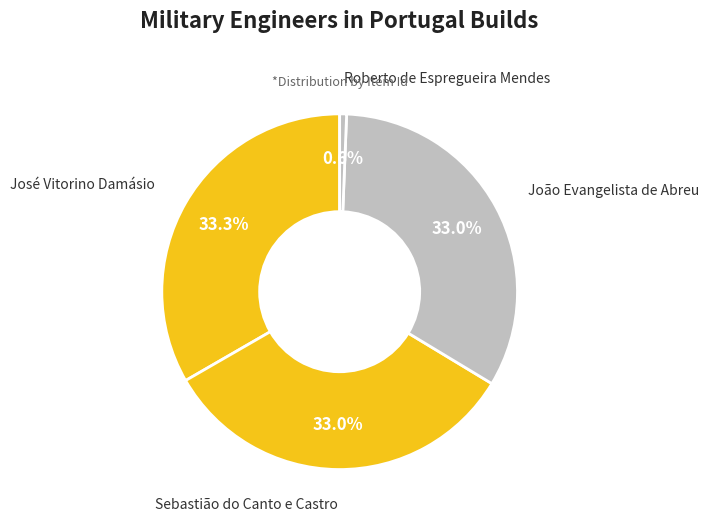

How many slices are in this pie chart?

4